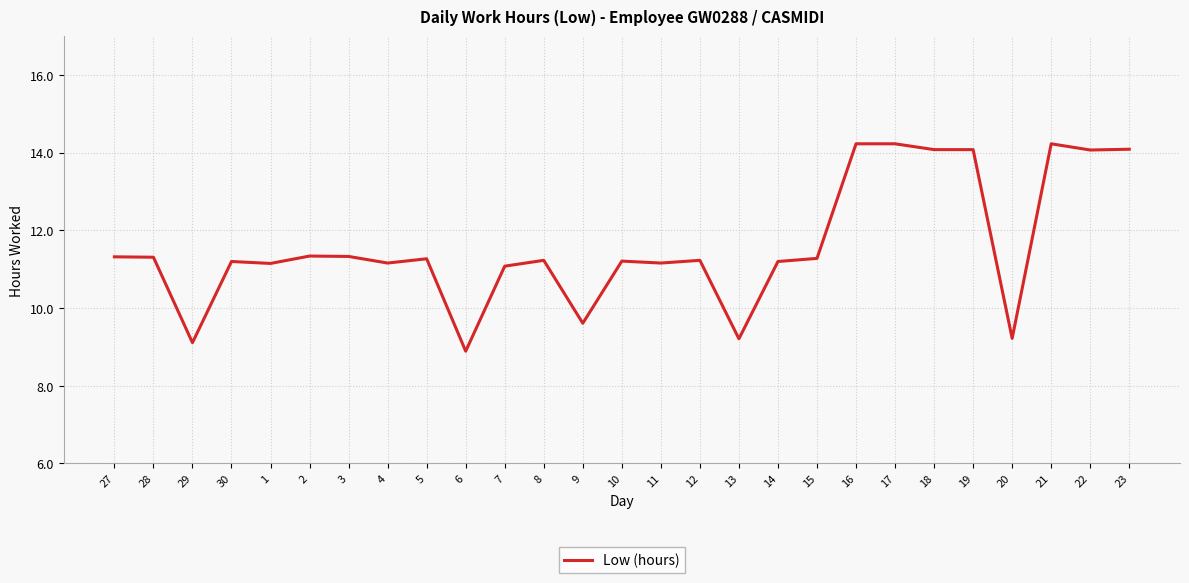

At which label does the data first exceed 11?

27